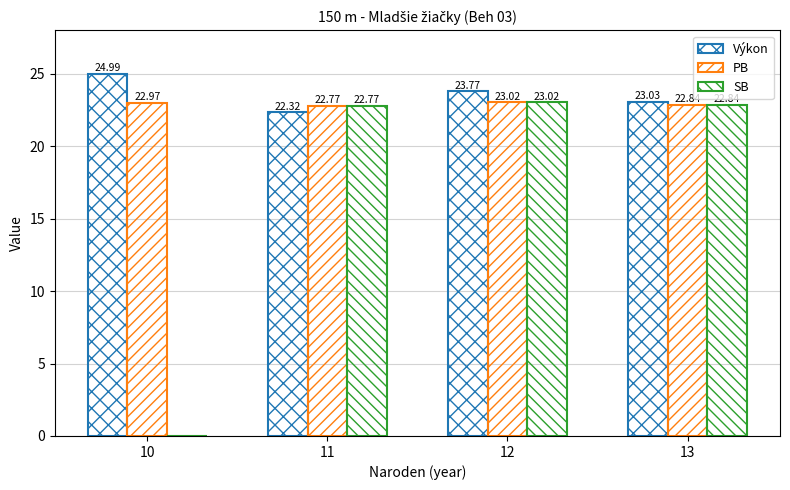

Are the bars horizontal?

No